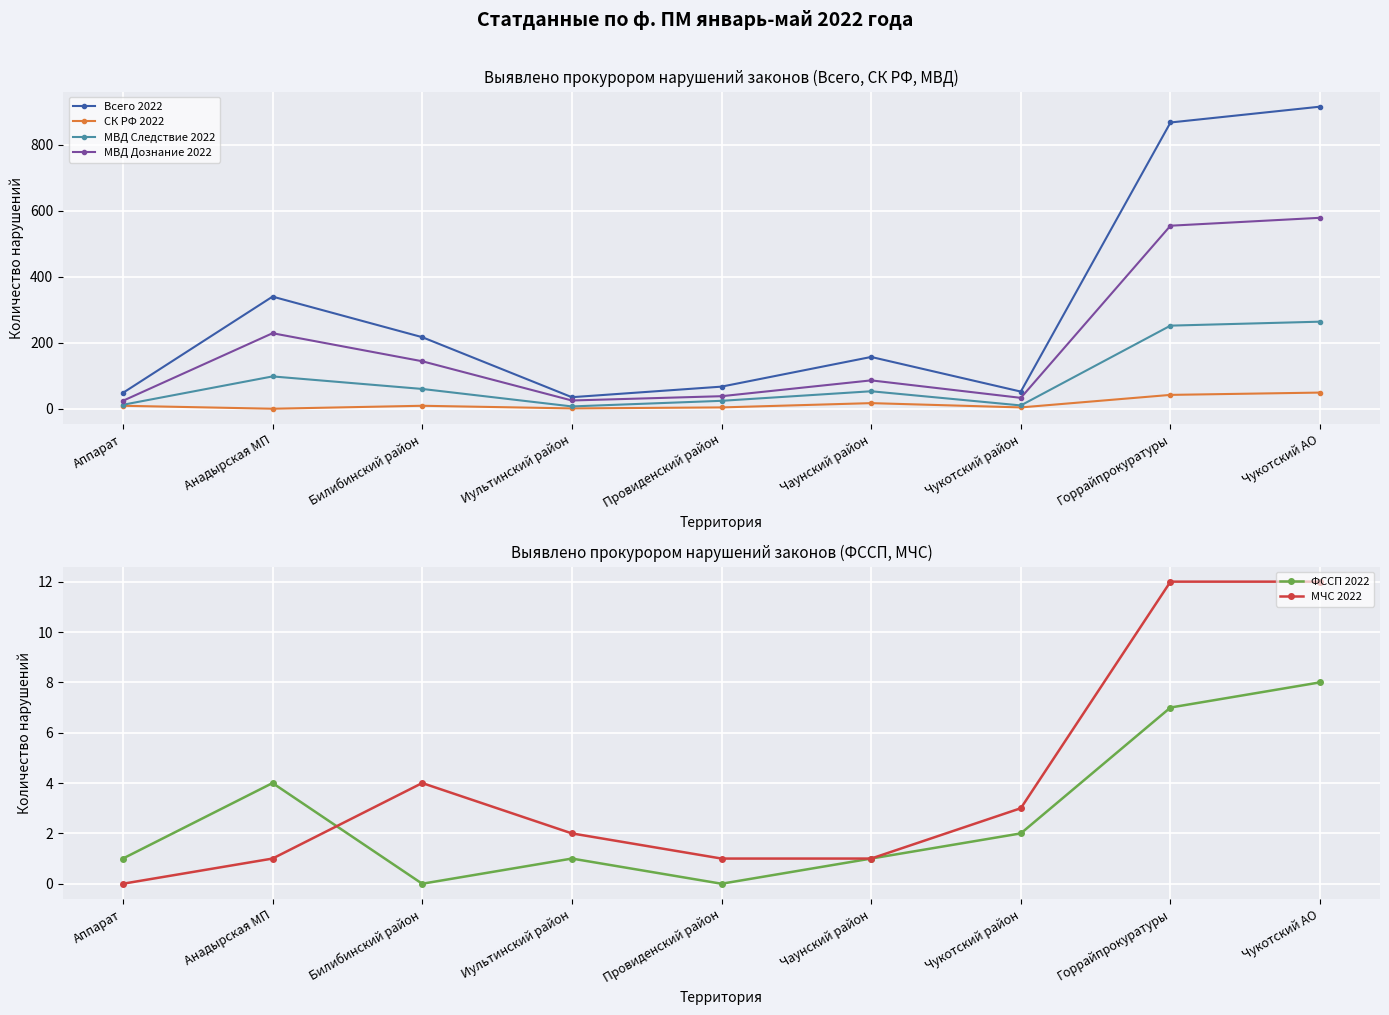

At how many categories does at least one series exceed 449?

2